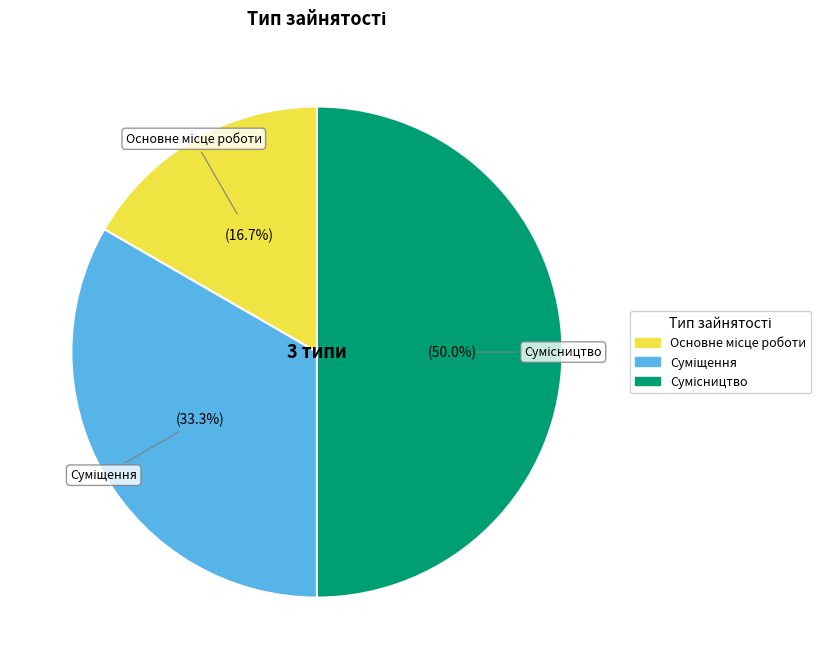

How many segments does this pie chart have?

3